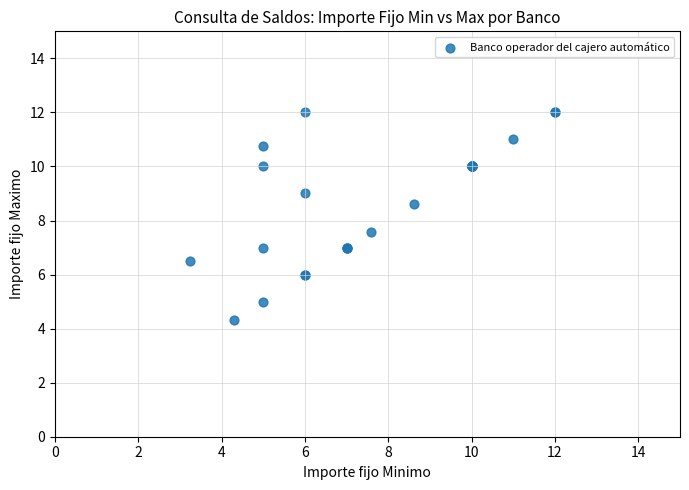

What Y value in the scatter plot is closest to 8?

7.6